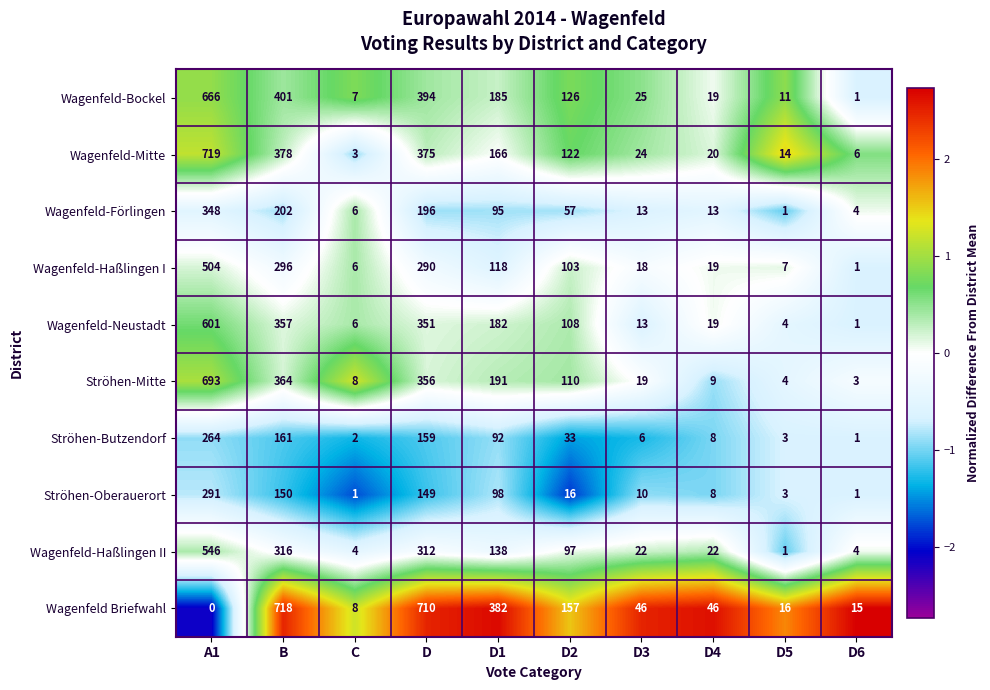

What is the average value of the Wagenfeld-Bockel series?

184